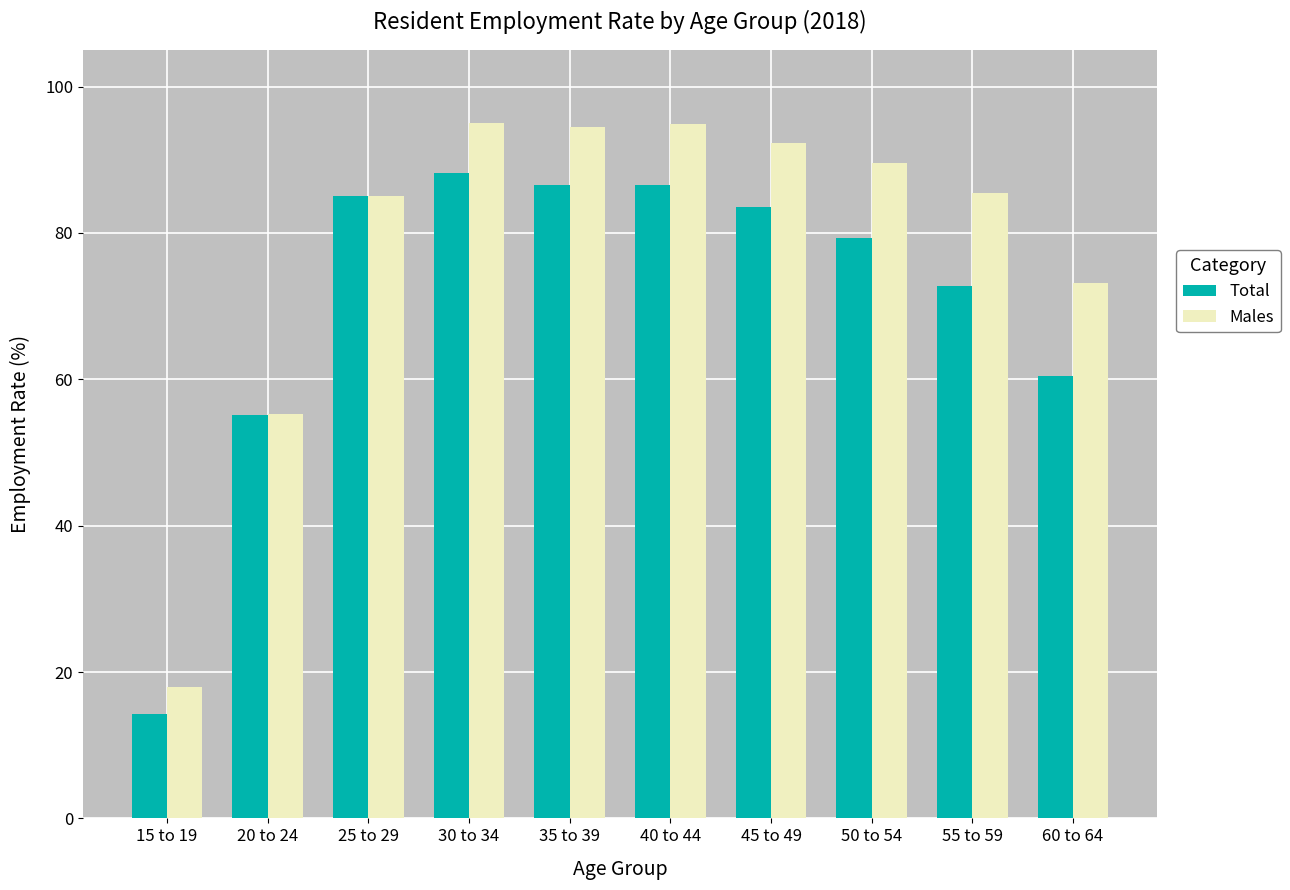

The Total series shows 86.5 at 35 to 39. True or false?

True